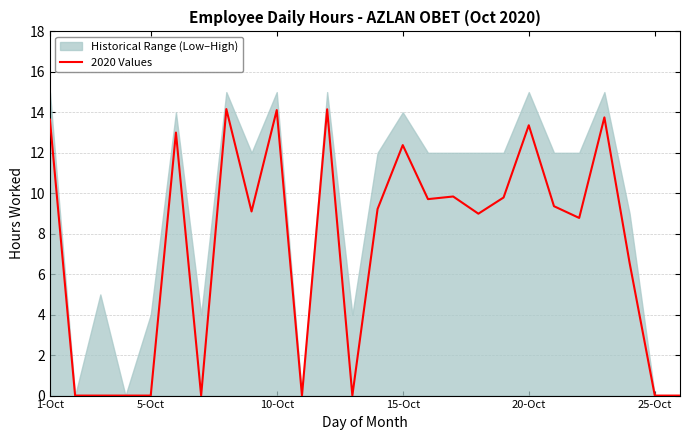

What position from the left is 1-Oct?

1